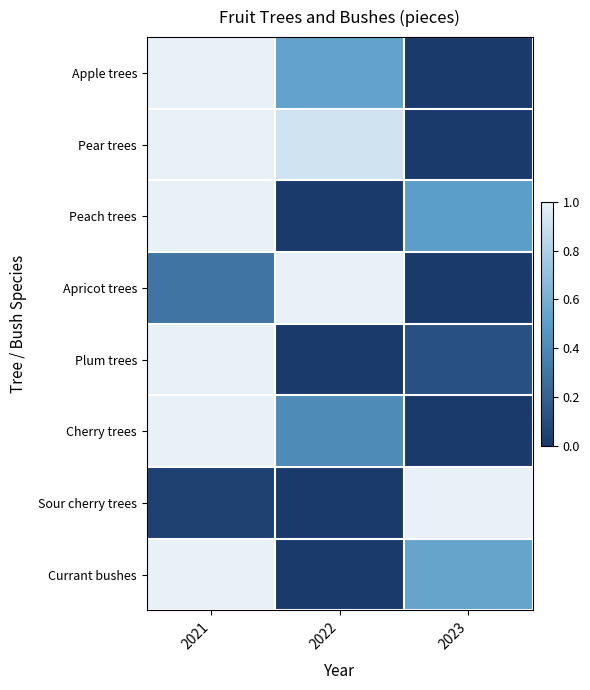

At 2023, list the series in order from smallest to largest.

Apple trees, Pear trees, Apricot trees, Cherry trees, Plum trees, Peach trees, Currant bushes, Sour cherry trees